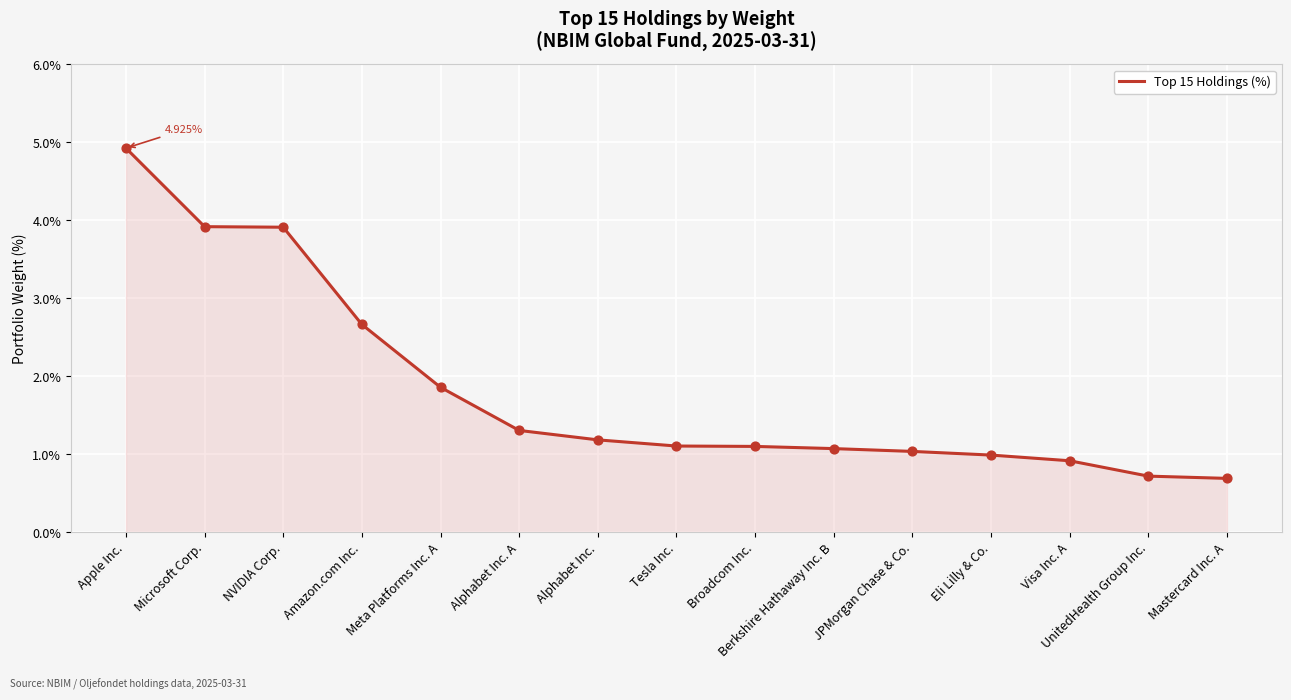

What is the change in value from Meta Platforms Inc. A to UnitedHealth Group Inc.?

-1.1